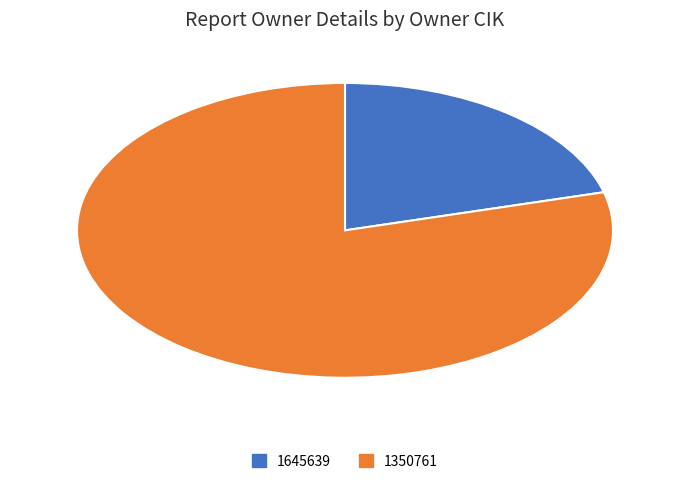

Combined, do 1645639 and 1350761 account for over 50%?

Yes